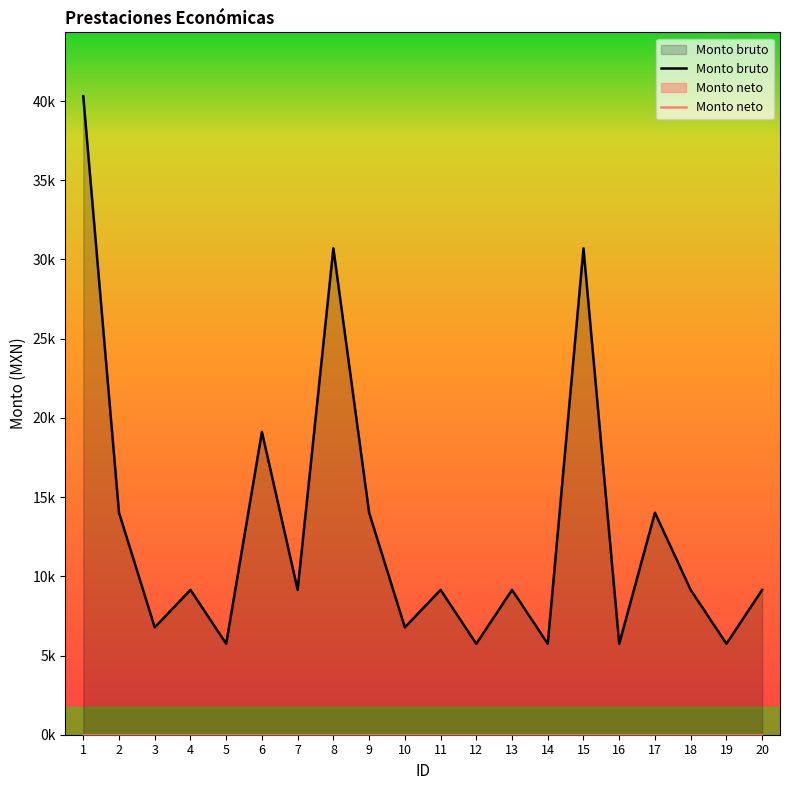

At which category does Monto bruto reach its first local valley?

3